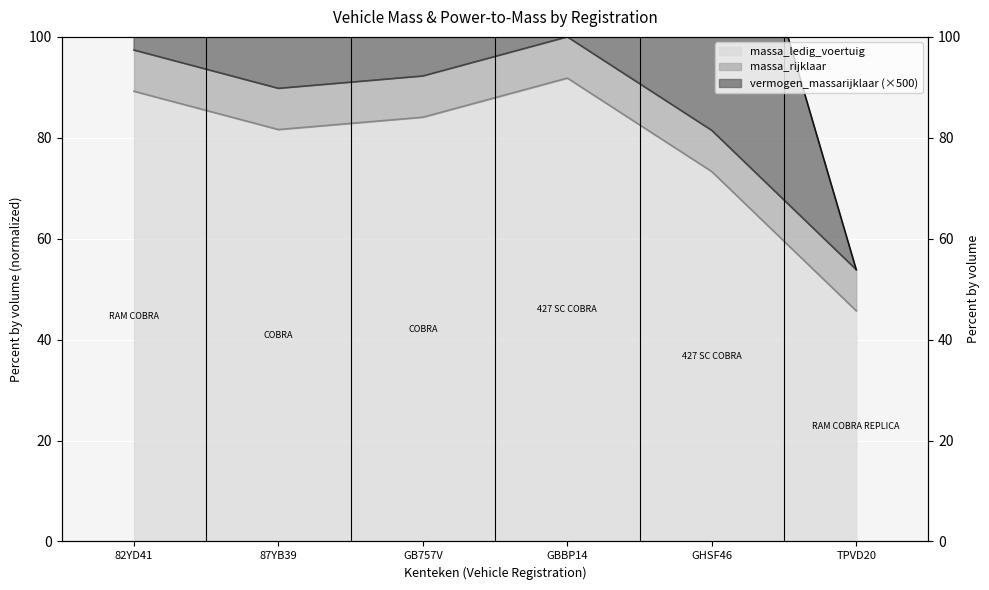

What are all the series names shown in the legend?

massa_ledig_voertuig, massa_rijklaar, vermogen_massarijklaar